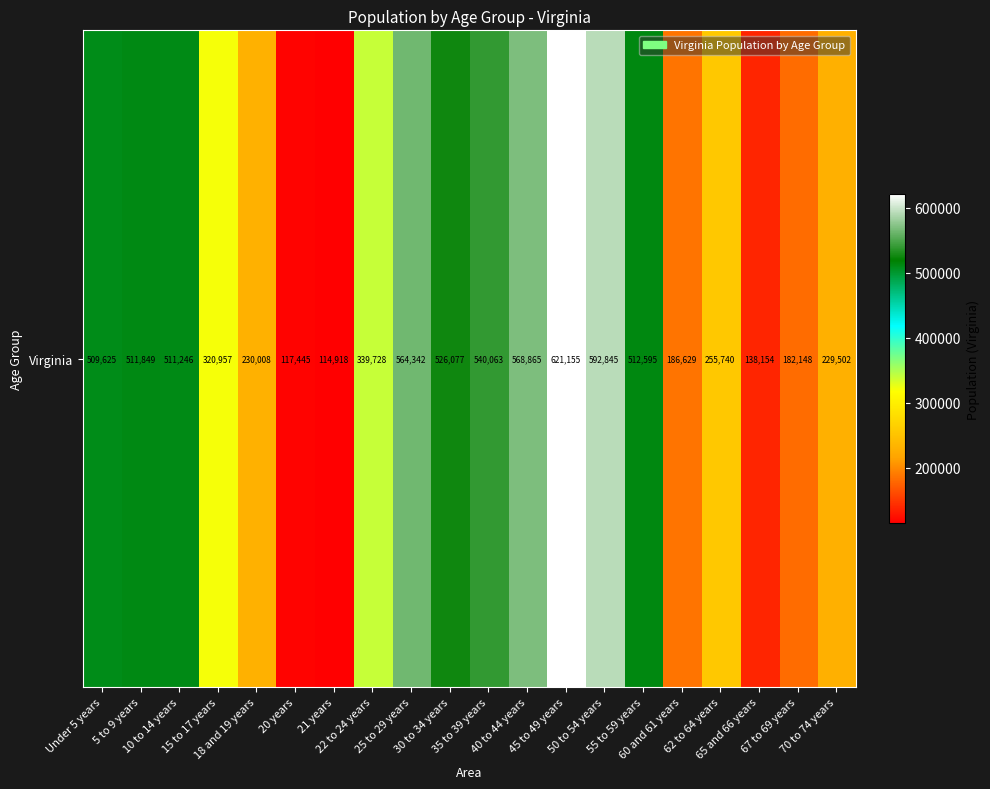

Count the number of categories in the chart.

20